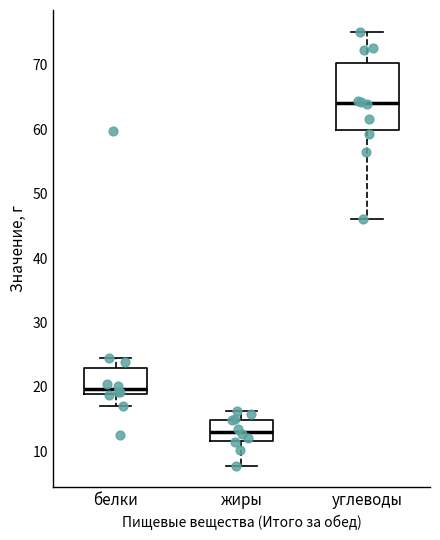

Reading left to right, transcribe this box plot: for each box, give where its median line is, the range the box spans, and where its two whiskers end, as read against the y-axis. The values are not printed on the chart, so give them approximately, as read against the axis.

белки: median 20, box 19 to 23, whiskers 17 to 24
жиры: median 13, box 12 to 15, whiskers 8 to 16
углеводы: median 64, box 60 to 70, whiskers 46 to 75